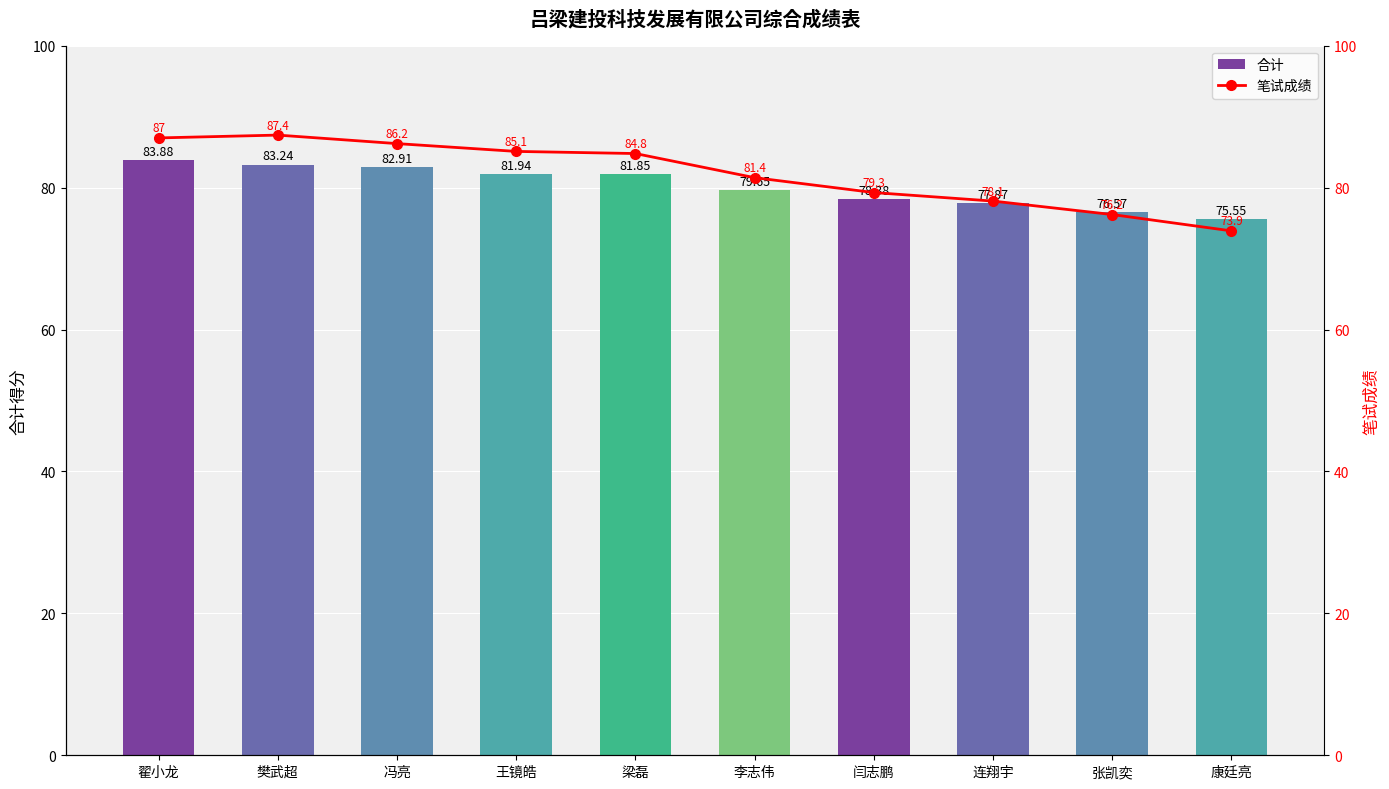

What position from the right is 王镜皓?

7